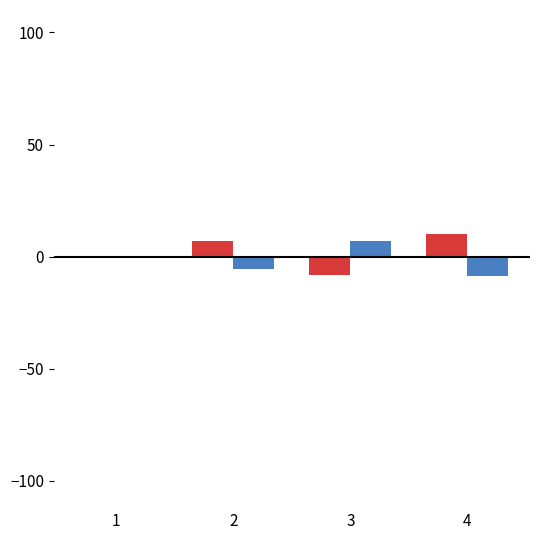

What is the maximum value shown in the chart?

10.1